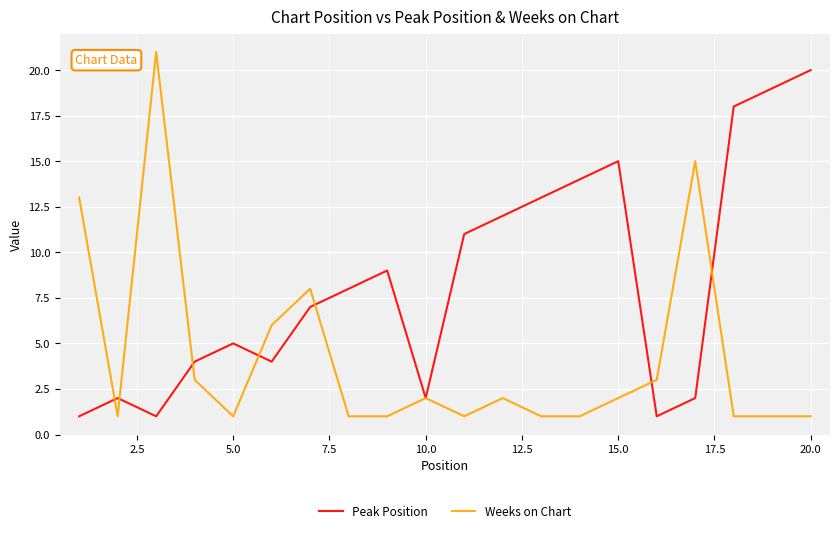

What is the difference between the maximum and minimum values in the Weeks on Chart series?

20